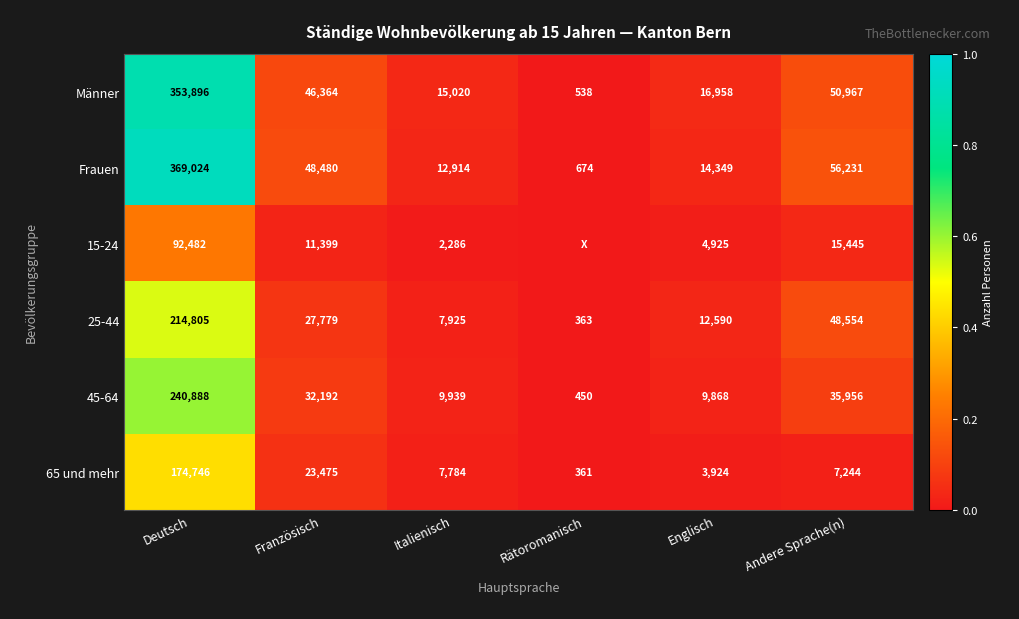

Rank the series by their maximum value, from highest to lowest.

Frauen, Männer, 45-64, 25-44, 65 und mehr, 15-24